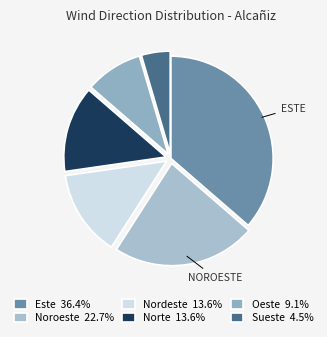

How many segments does this pie chart have?

6